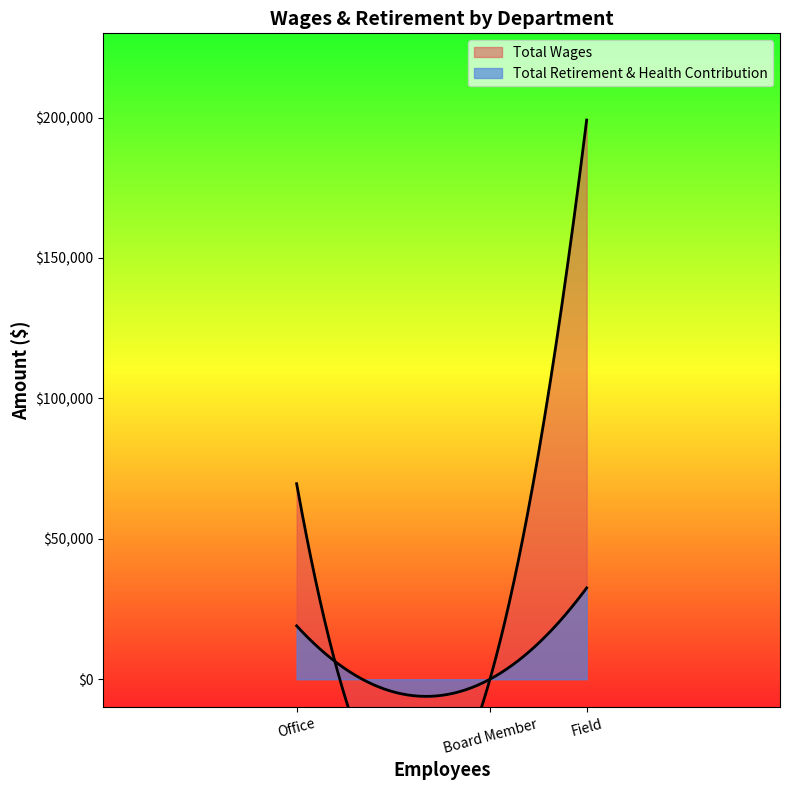

What is the difference between the Total Retirement & Health Contribution values at Board Member and Office?

19004